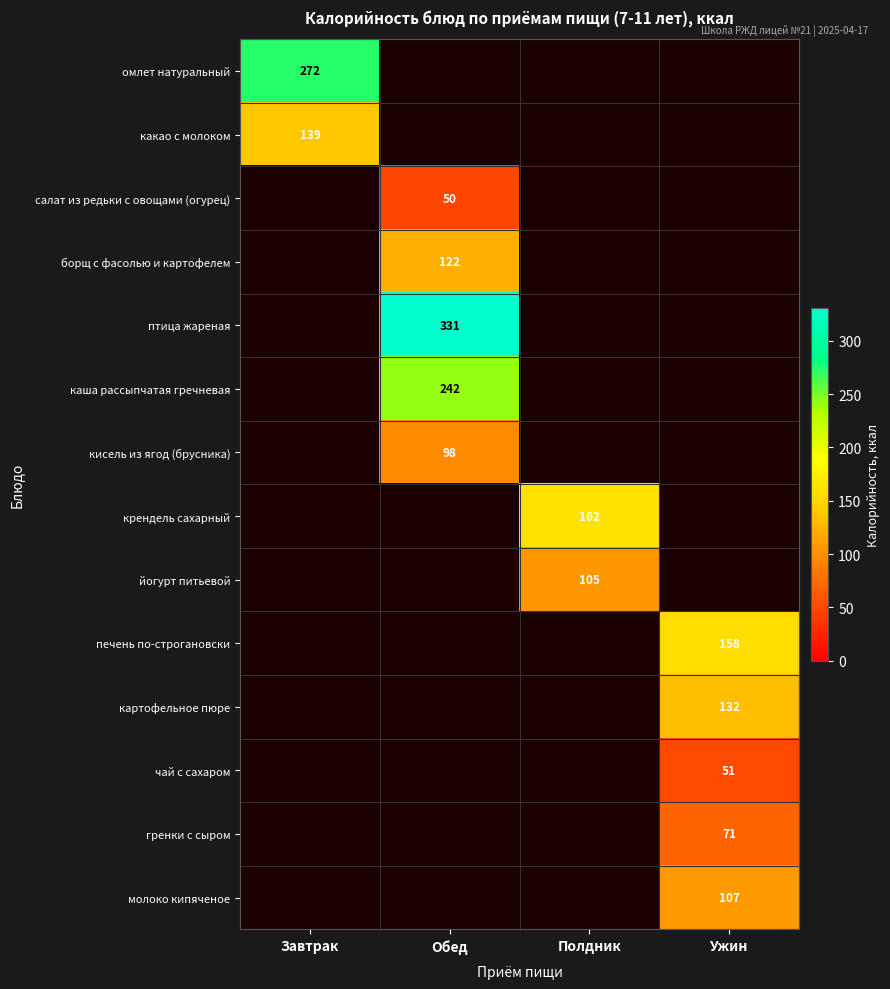

The value of картофельное пюре at Ужин is 132. True or false?

True